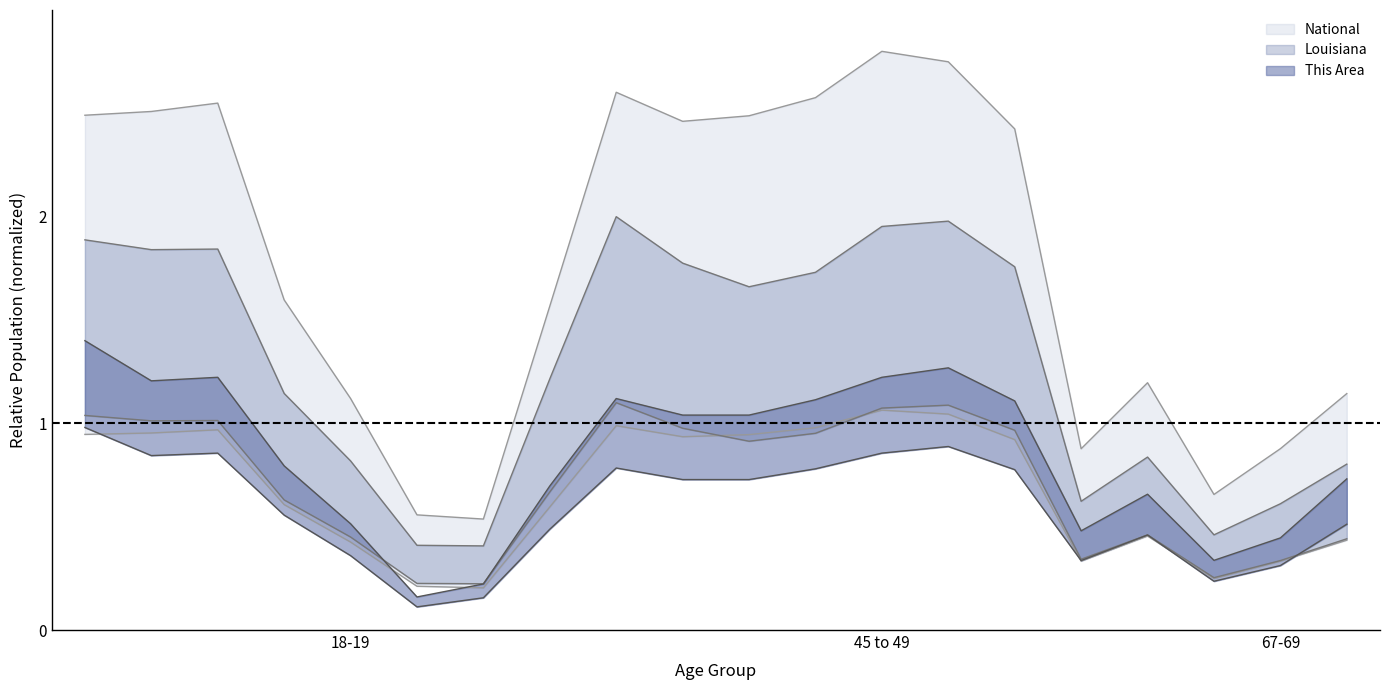

What is the difference between the highest and lowest values at 20?

0.4